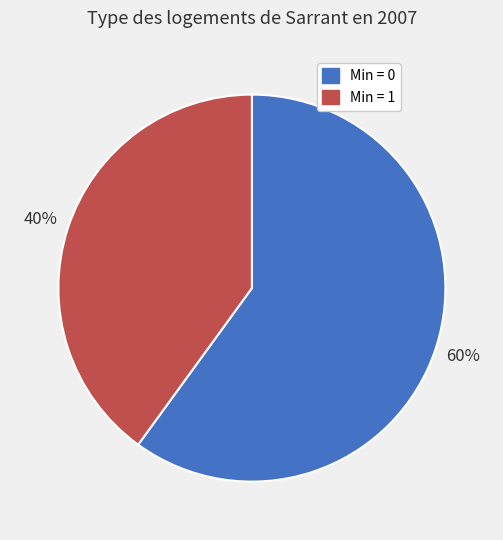

Does Min = 0 account for over 50% of the chart?

Yes